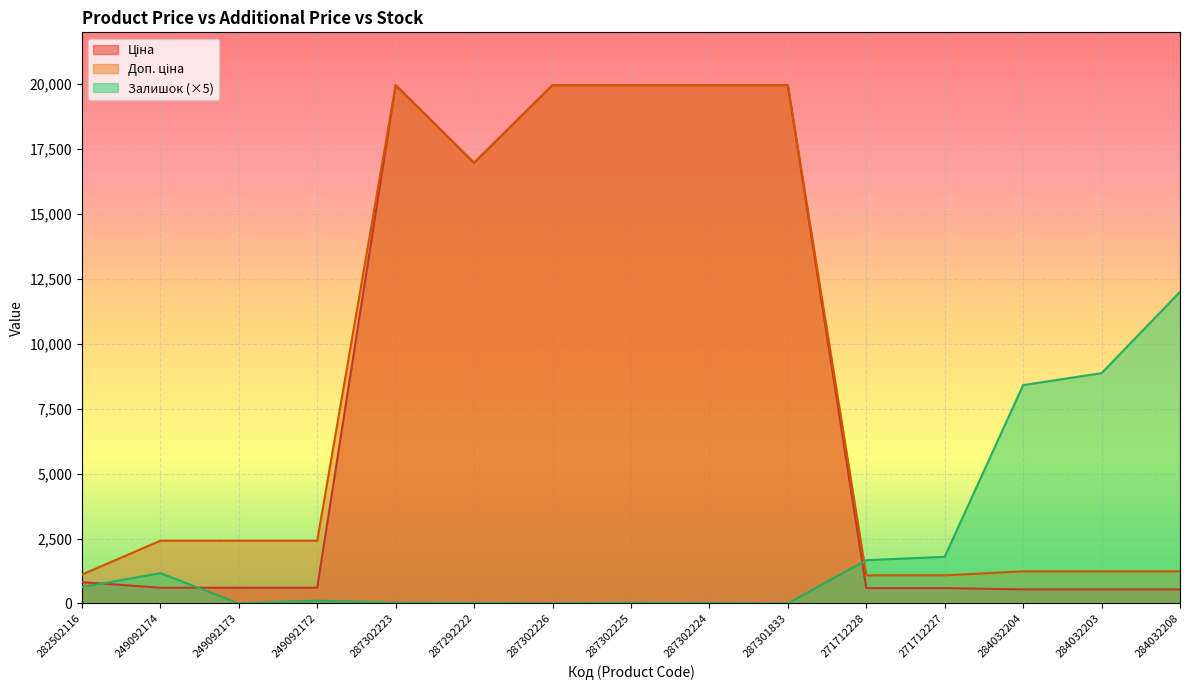

What position from the left is 284032204?

13